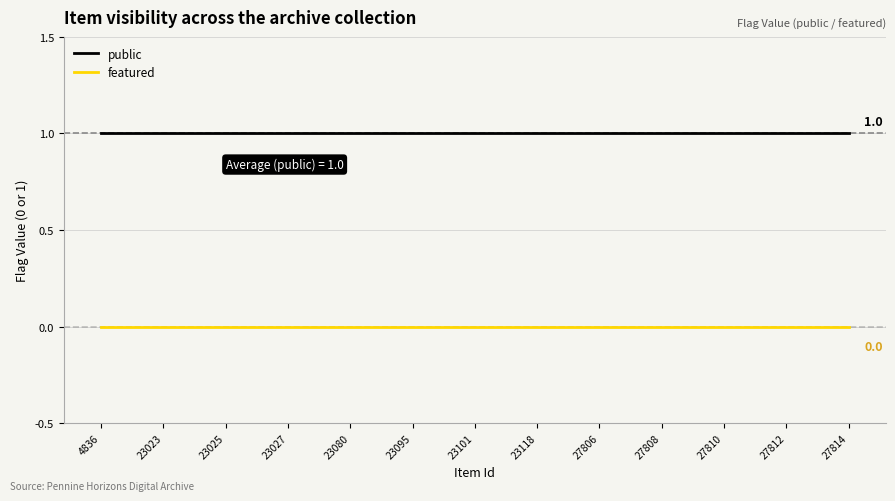

Which series has the largest total across all categories?

public